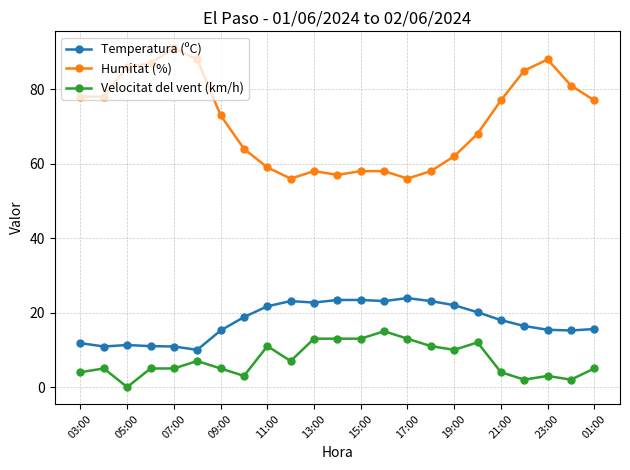

True or false: Velocitat del vent (km/h) and Temperatura (ºC) cross at least once.

False